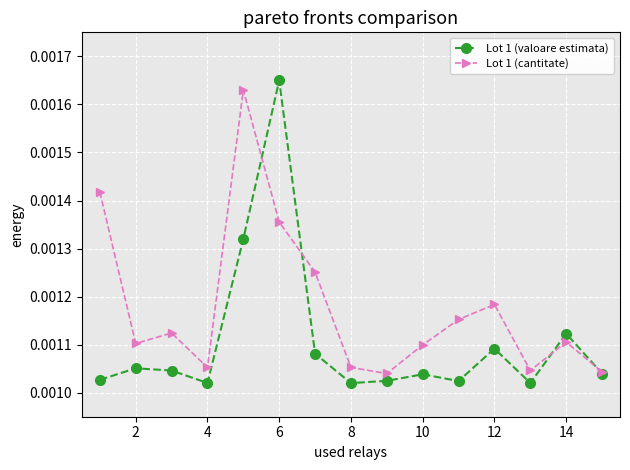

True or false: Lot 1 (valoare estimata) has more than 0 interior local peaks.

True